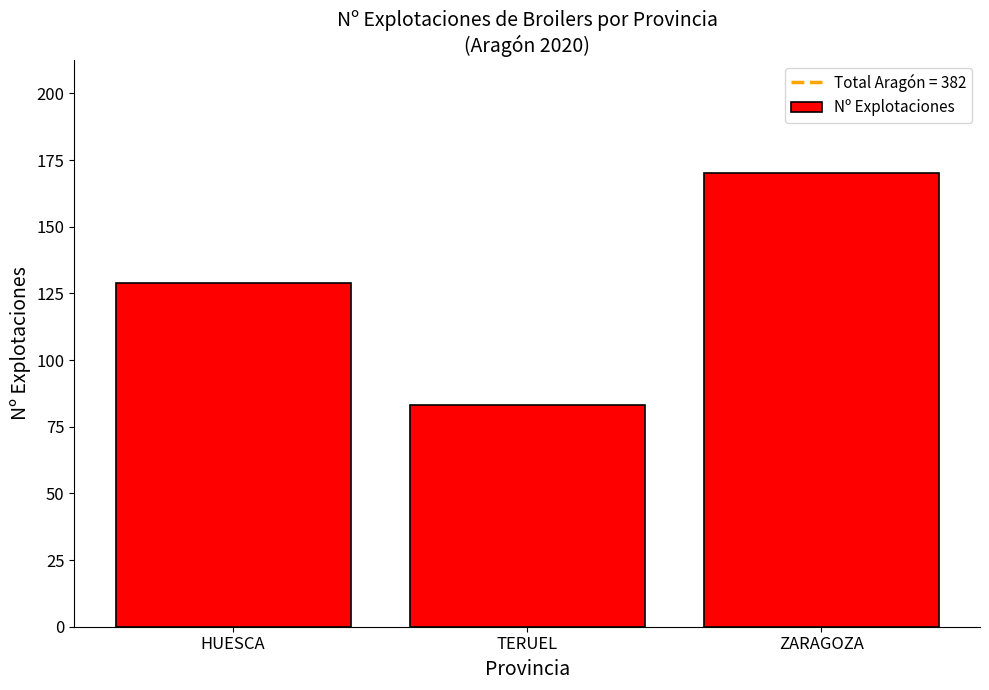

What is the label of the 2nd bar from the left?

TERUEL